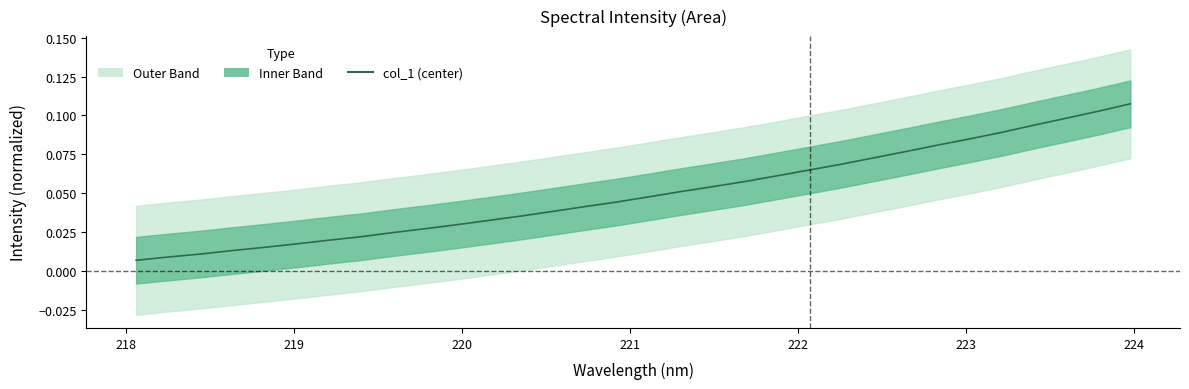

Reading left to right, transcribe all the data shown in this chart.

0.0	0.0	0.0	0.0	0.0	0.0	0.0	0.0	0.0	0.0	0.0	0.0	0.0	0.0	0.0	0.0	0.0	0.1	0.1	0.1	0.1	0.1	0.1	0.1	0.1	0.1	0.1	0.1	0.1	0.1	0.1	0.1